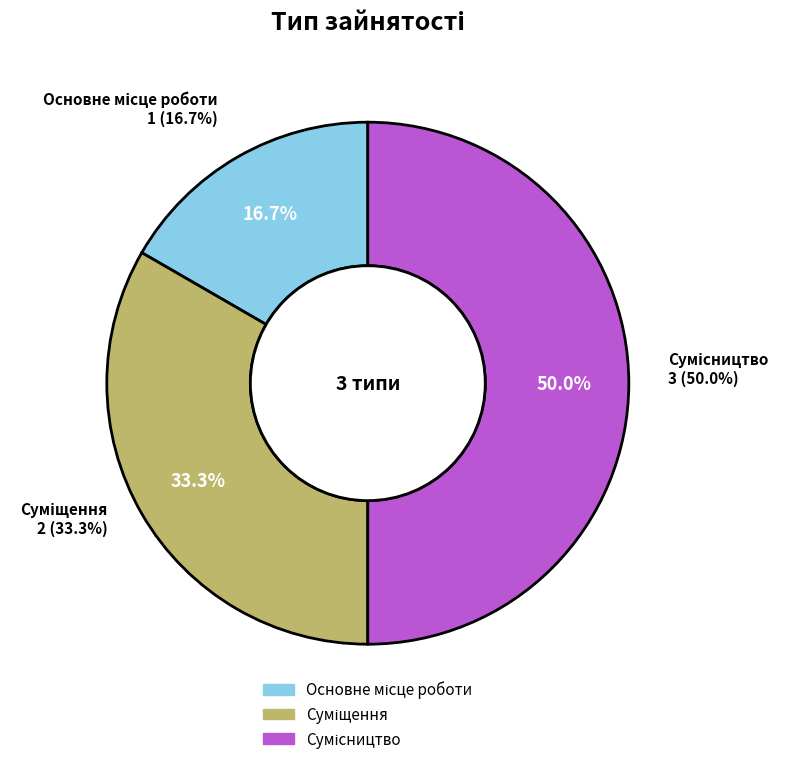

Does Суміщення represent more than half of the total?

No